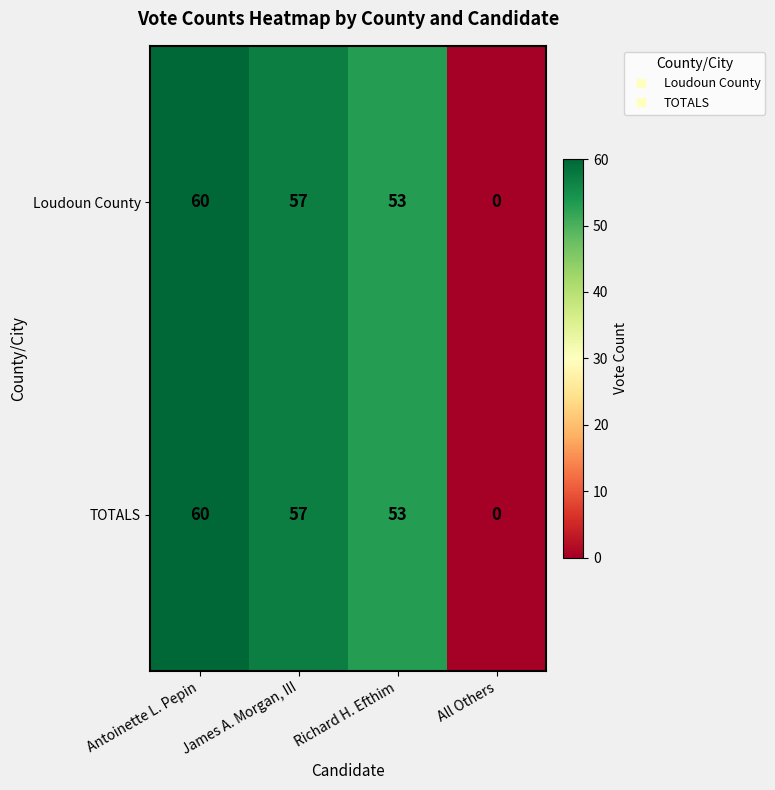

What is the difference between the TOTALS values at All Others and Antoinette L. Pepin?

60